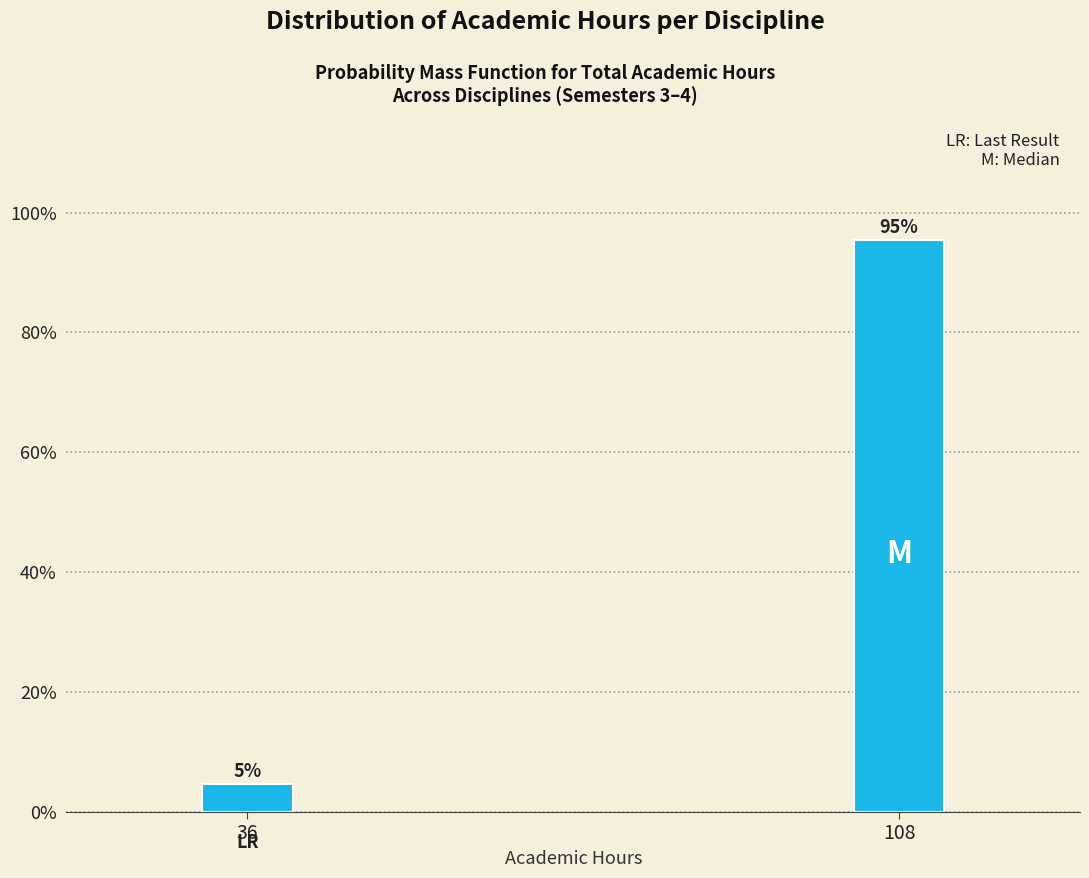

Which category has the lowest value across all series?

36